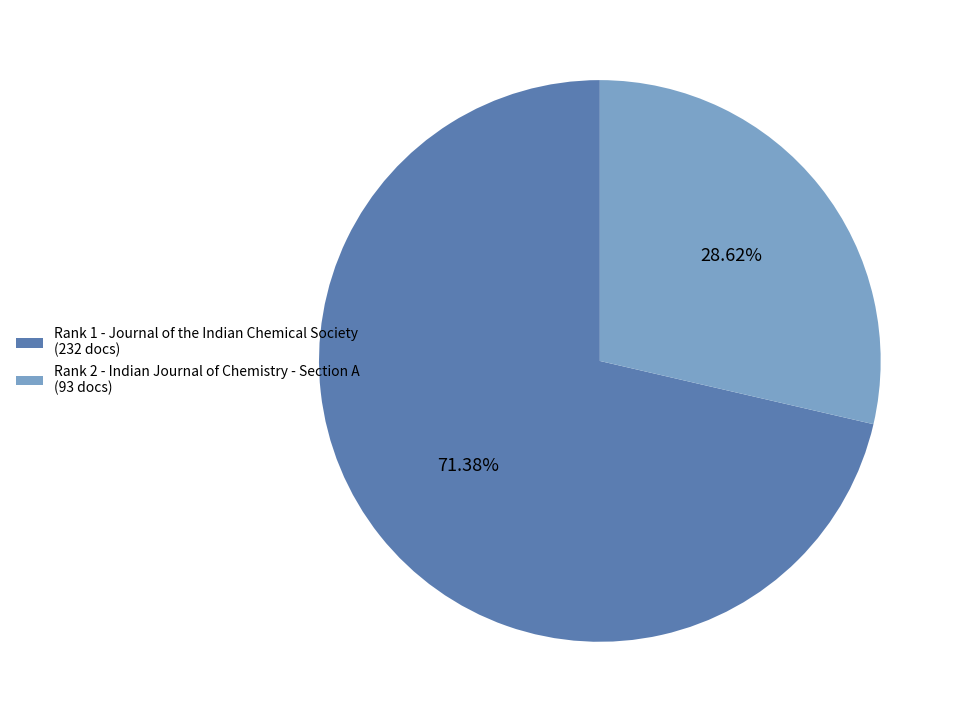

Do Rank 2 - Indian Journal of Chemistry - Section A (93 docs) and Rank 1 - Journal of the Indian Chemical Society (232 docs) together represent more than half of the pie?

Yes